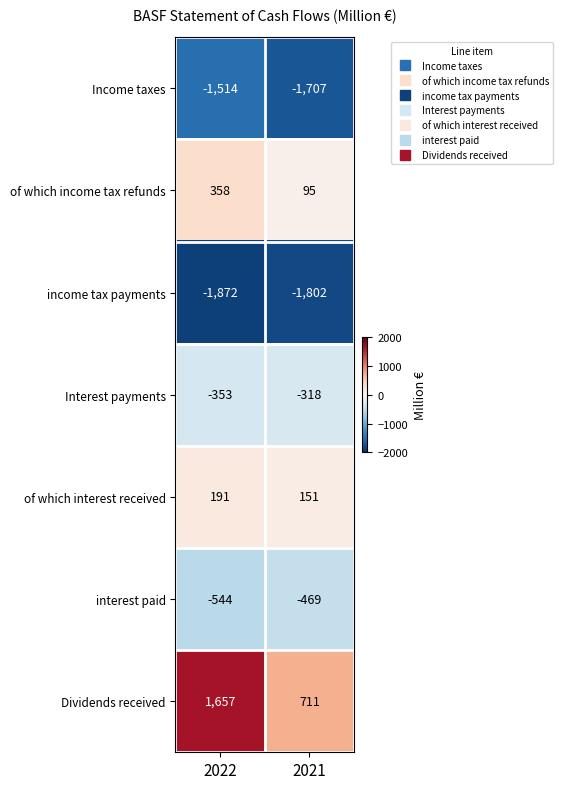

Reading left to right, list all the values displayed in this chart.

Income taxes: -1514	-1707
of which income tax refunds: 358	95
income tax payments: -1872	-1802
Interest payments: -353	-318
of which interest received: 191	151
interest paid: -544	-469
Dividends received: 1657	711